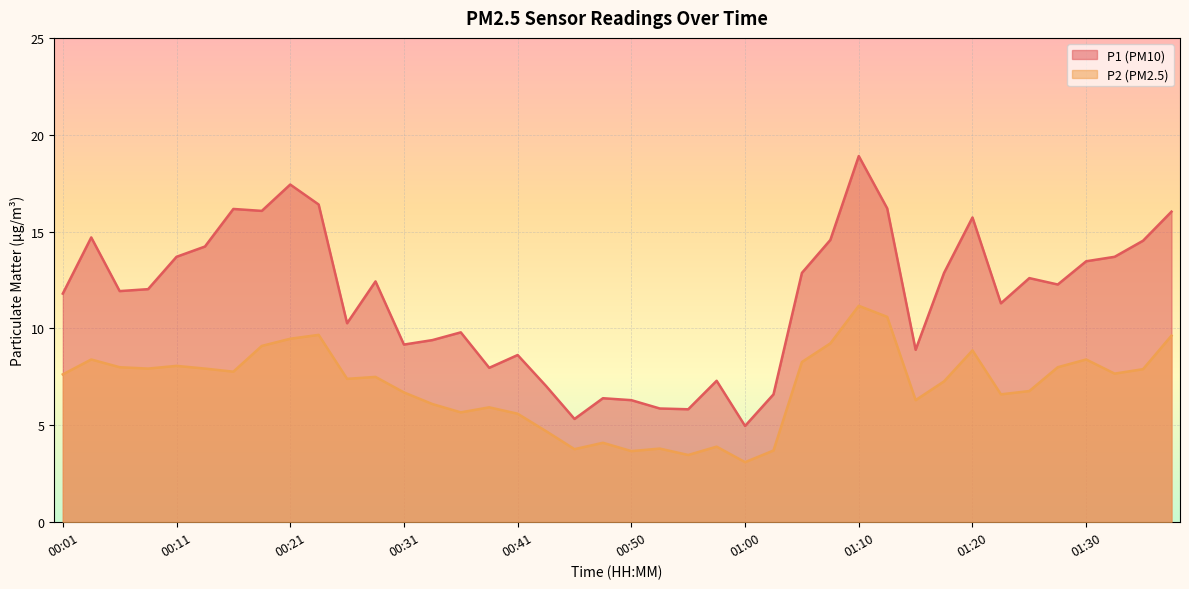

True or false: P2 and P1 cross at least once.

False